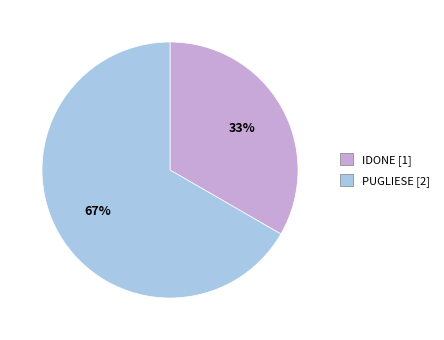

How many segments does this pie chart have?

2